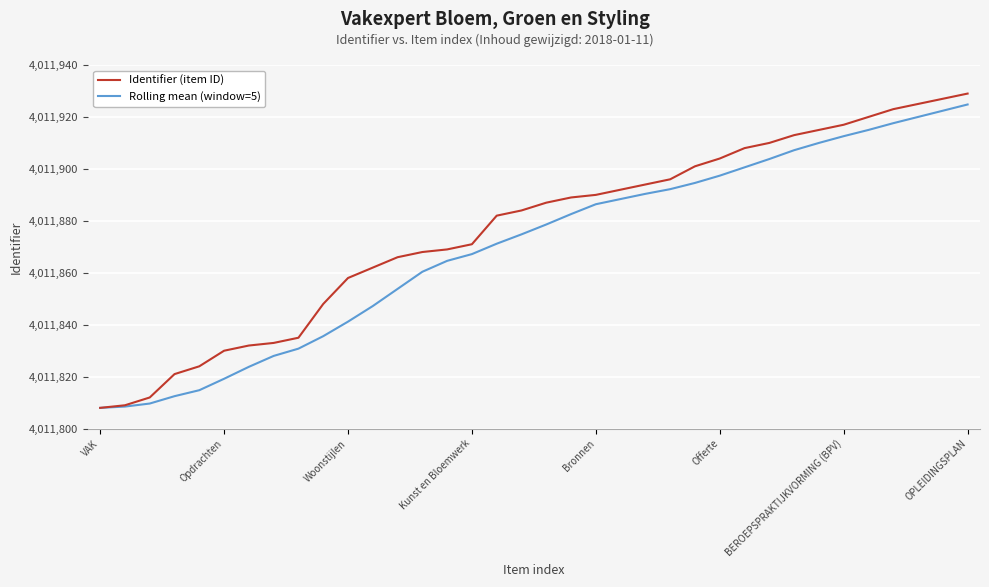

What is the minimum value shown in the chart?

4011808.0